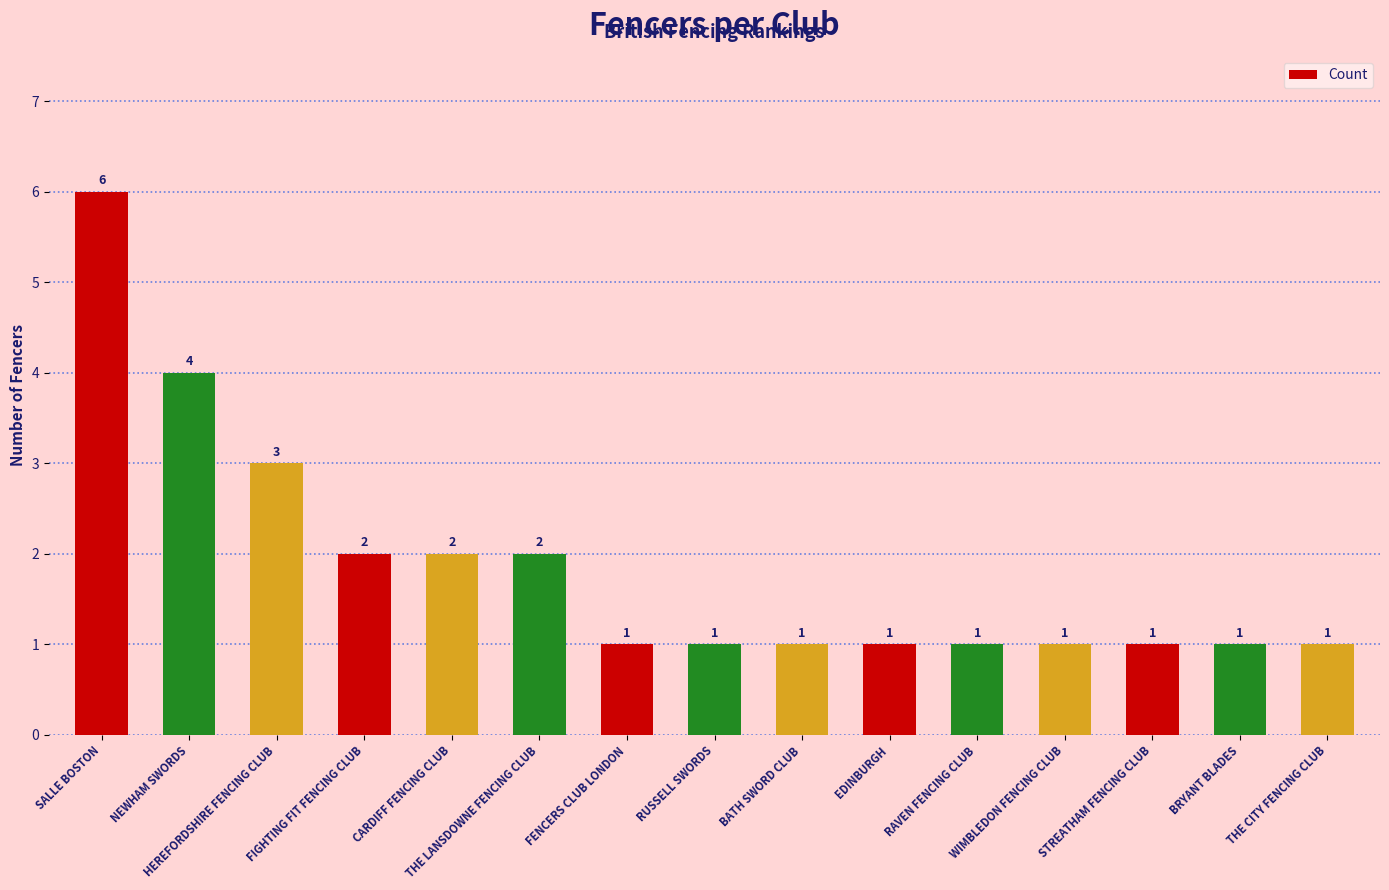

What is the ratio of the value at CARDIFF FENCING CLUB to the value at EDINBURGH?

2.0